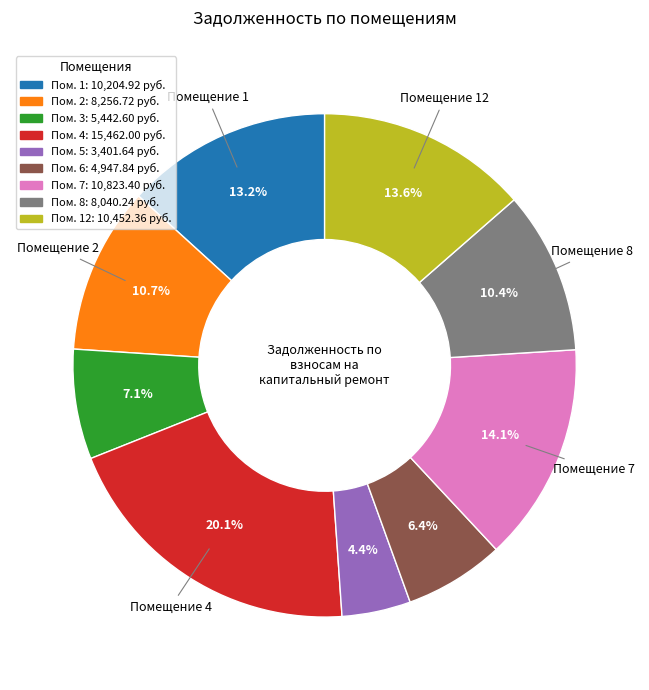

Does any single category account for the majority?

No